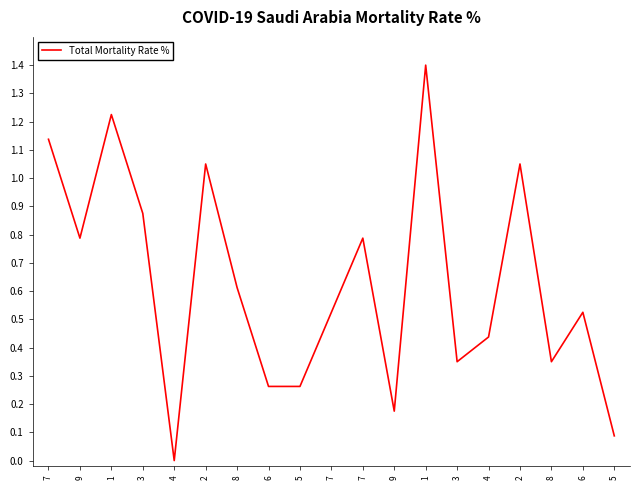

Reading left to right, extract all data points from this chart.

1.1	0.8	1.2	0.9	0.0	1.0	0.6	0.3	0.3	0.5	0.8	0.2	1.4	0.4	0.4	1.0	0.4	0.5	0.1